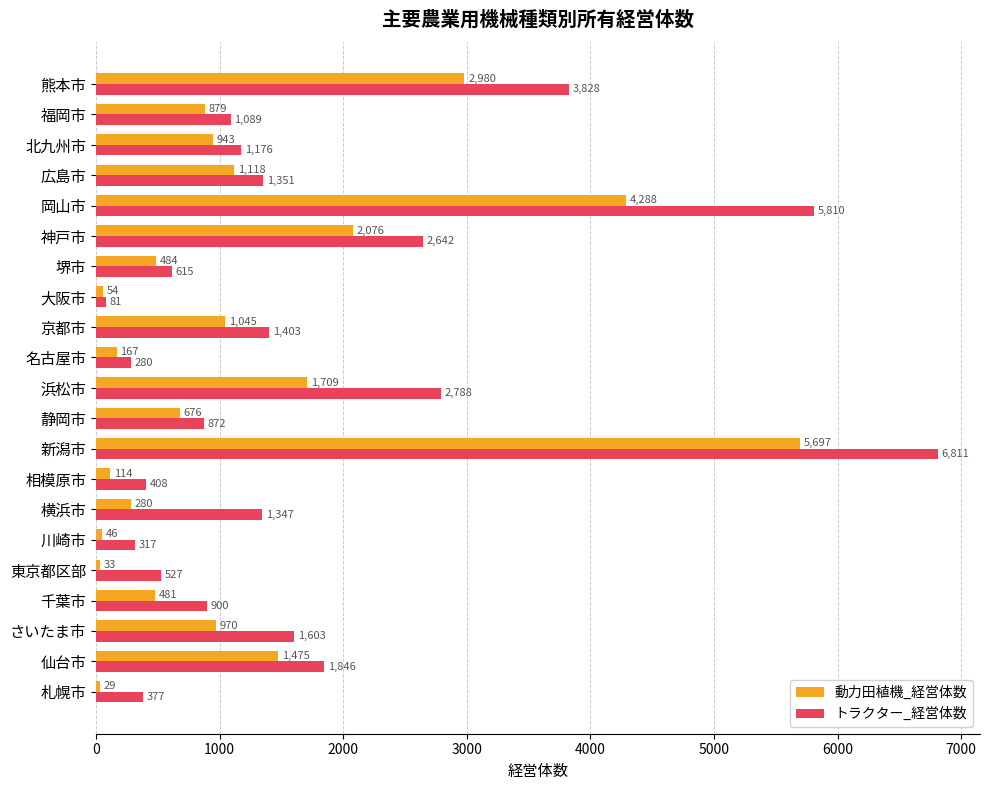

What is the average value of the 動力田植機_経営体数 series?

1216